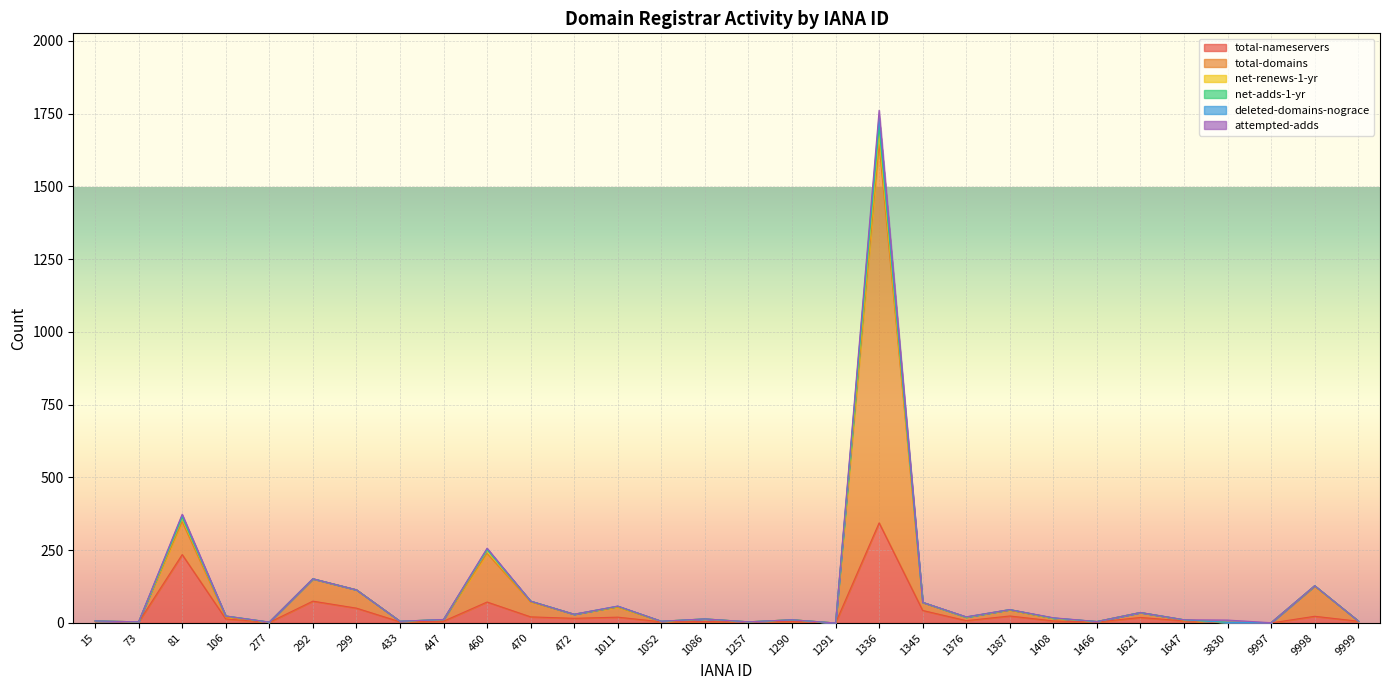

At 1257, list the series in order from largest to smallest.

total-domains, net-adds-1-yr, deleted-domains-nograce, total-nameservers